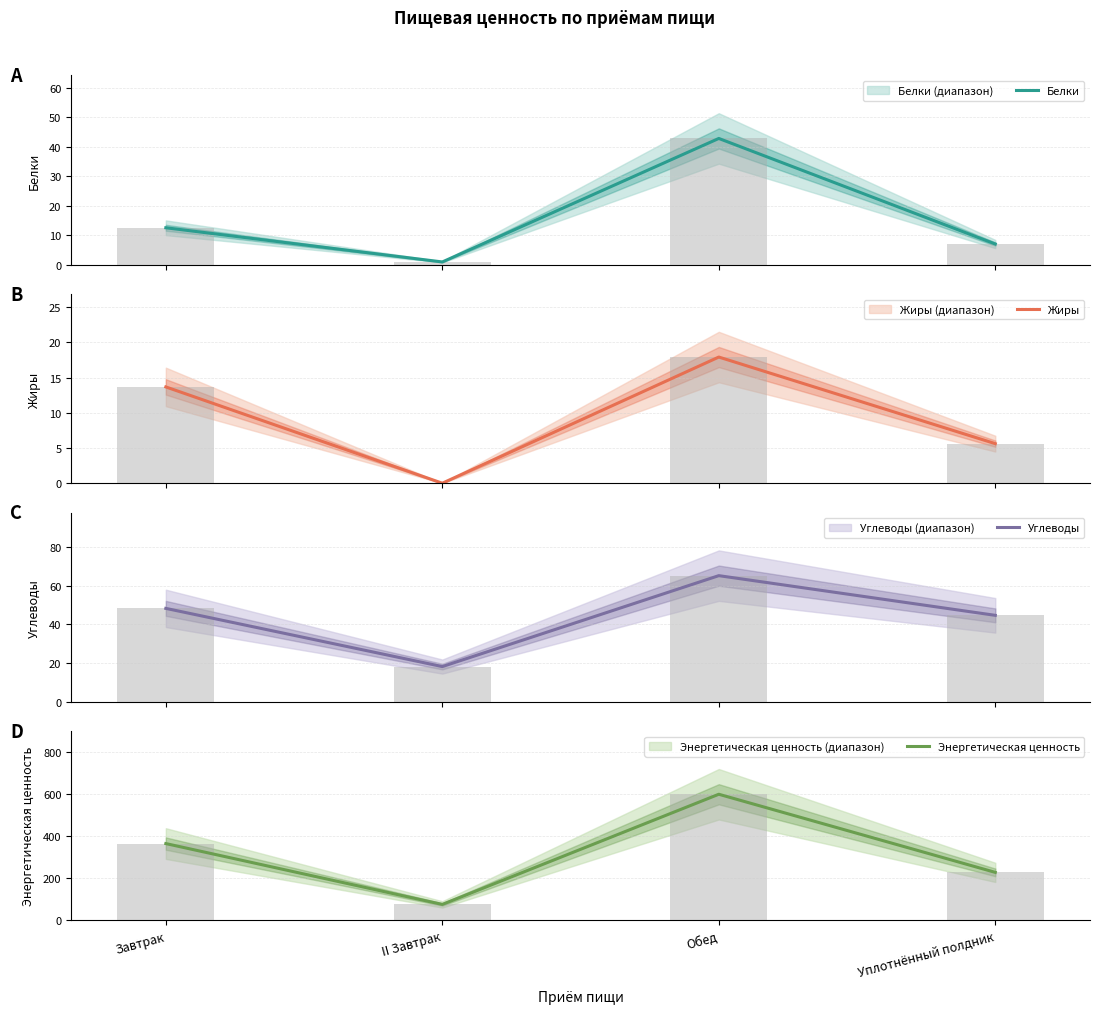

At which label does Углеводы reach its peak?

Обед